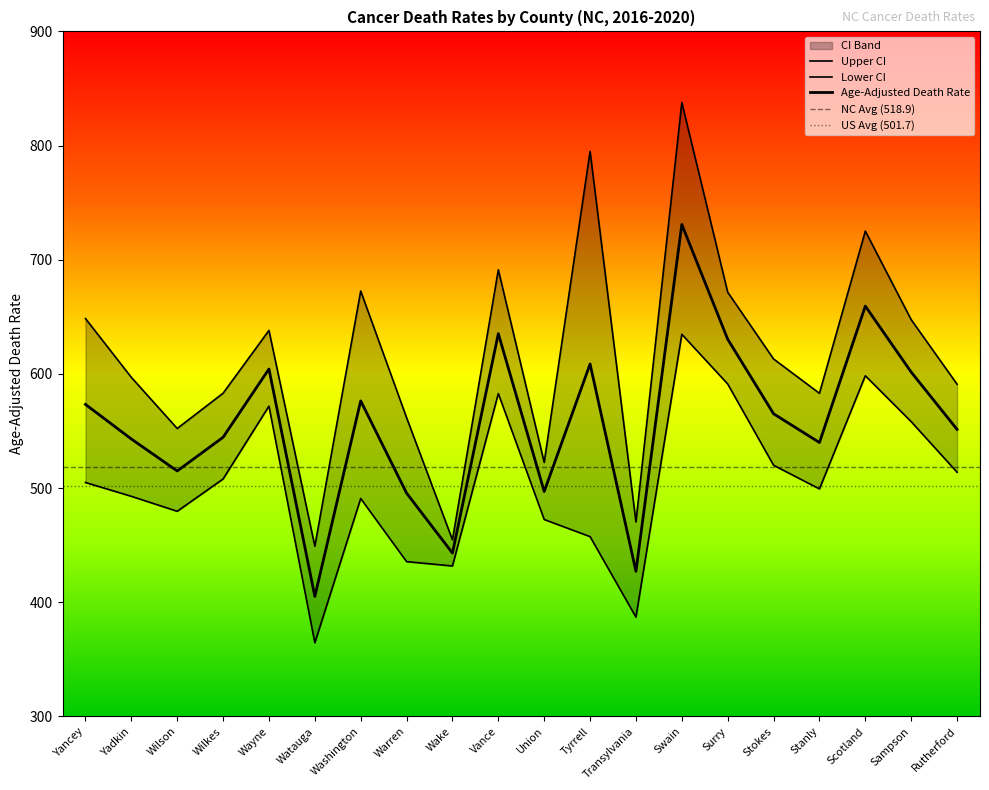

How many data points in Age-Adjusted Death Rate are above 565?

10